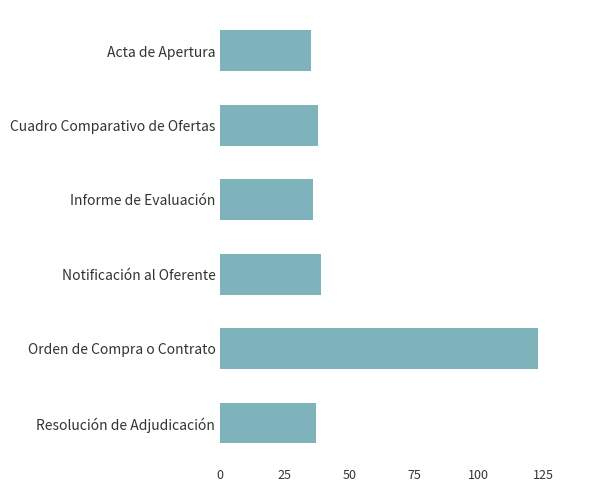

How many series are shown in this chart?

1